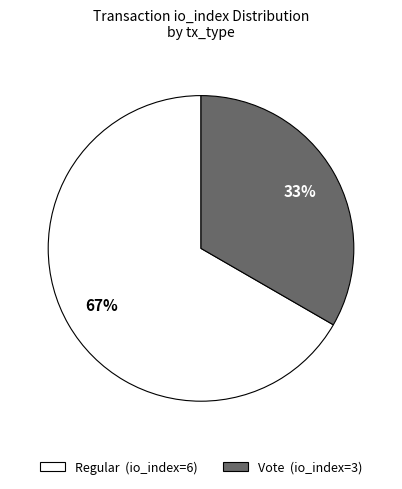

To the nearest percent, what portion does Regular (io_index=6) represent?

67%